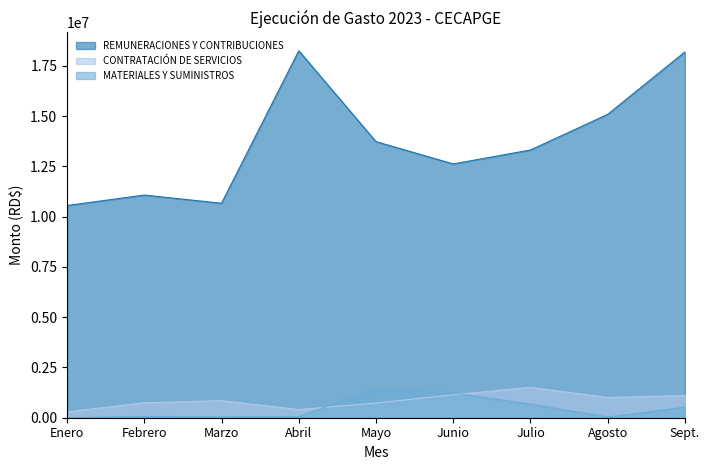

At how many categories does at least one series exceed 13338159?

4